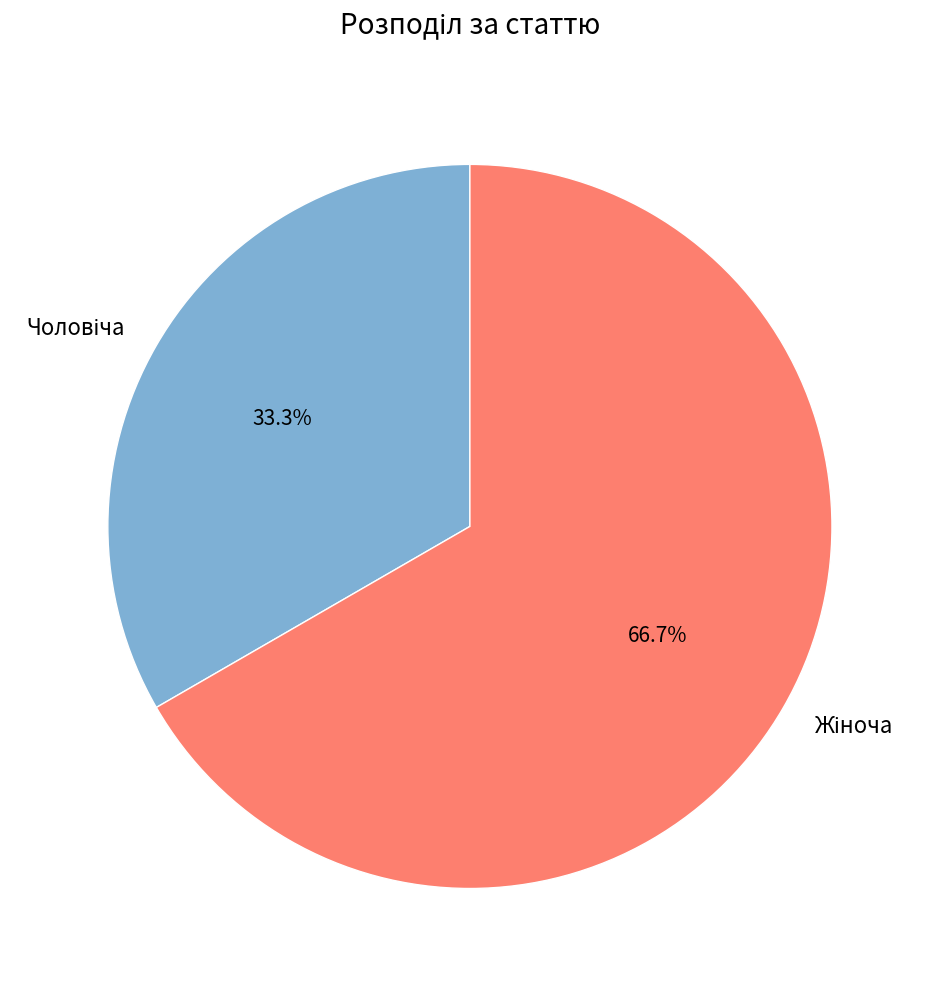

Is there any slice that represents more than half of the pie?

Yes